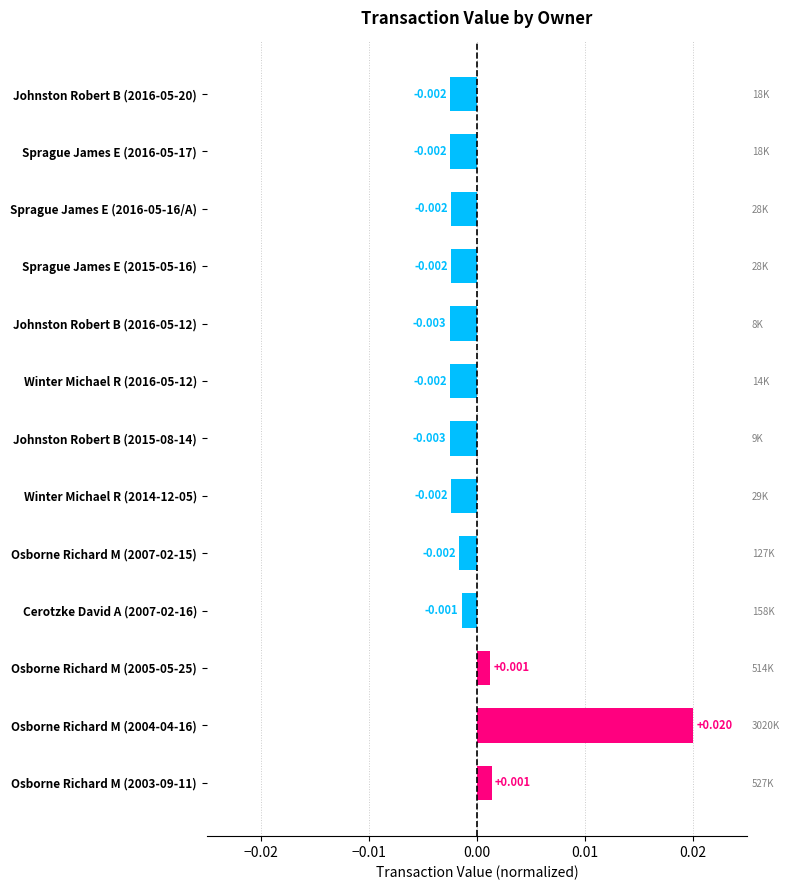

What position from the left is Winter Michael R (2014-12-05)?

8